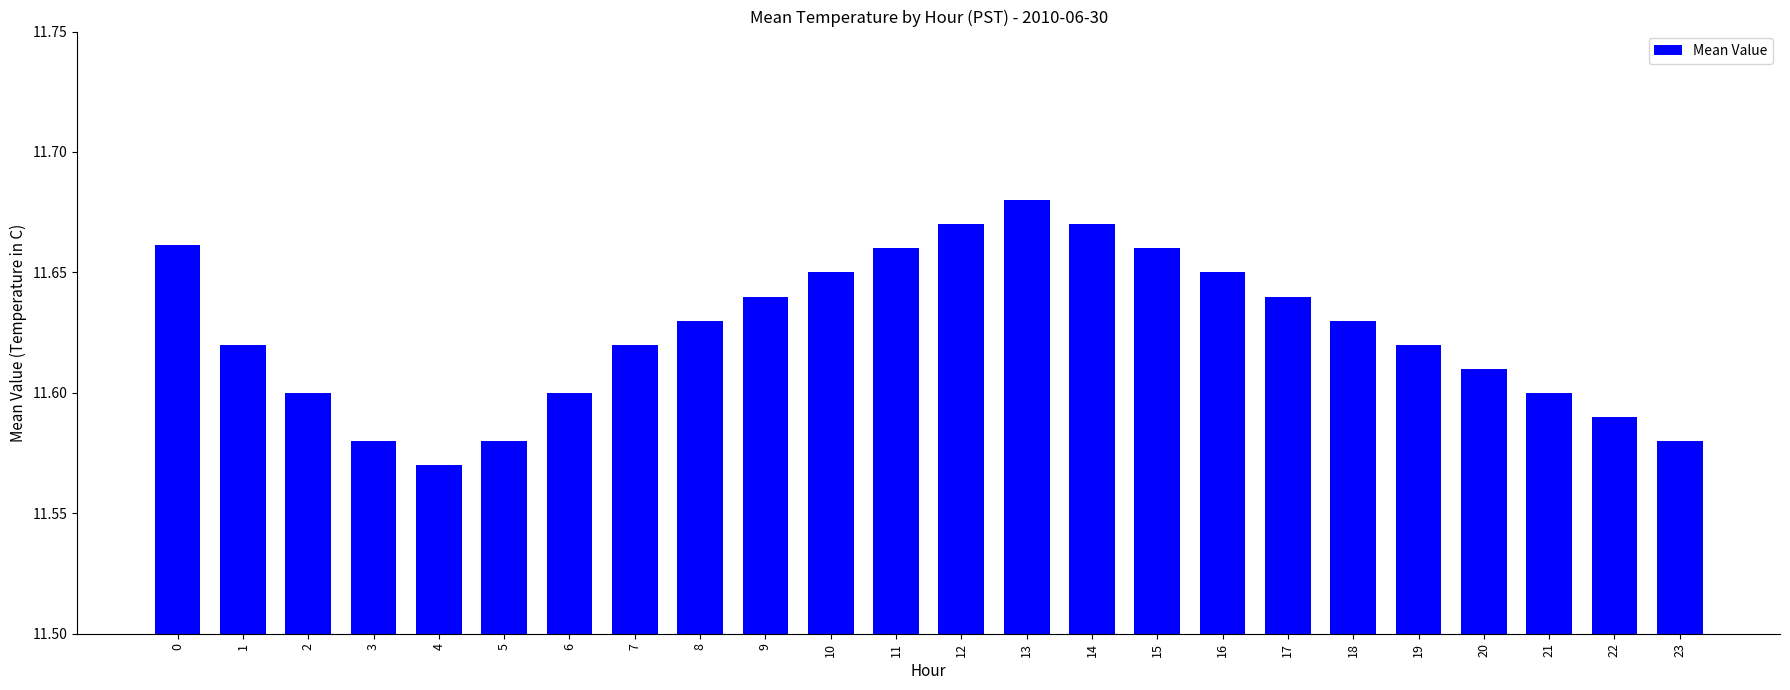

Count the values in the range 11 to 12.

24